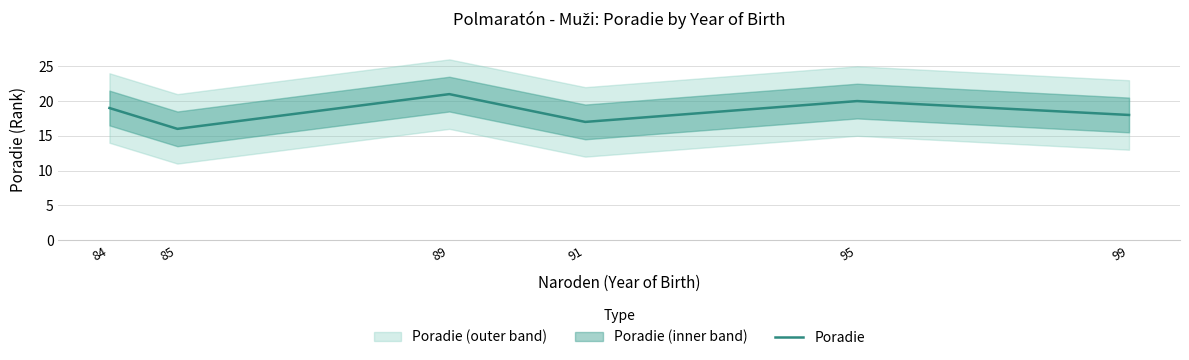

Between 85 and 99, which is larger?

99